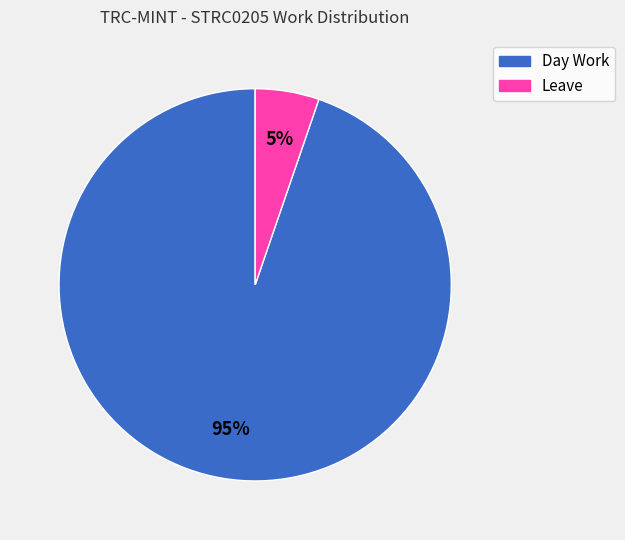

To the nearest percent, what portion does Day Work represent?

95%